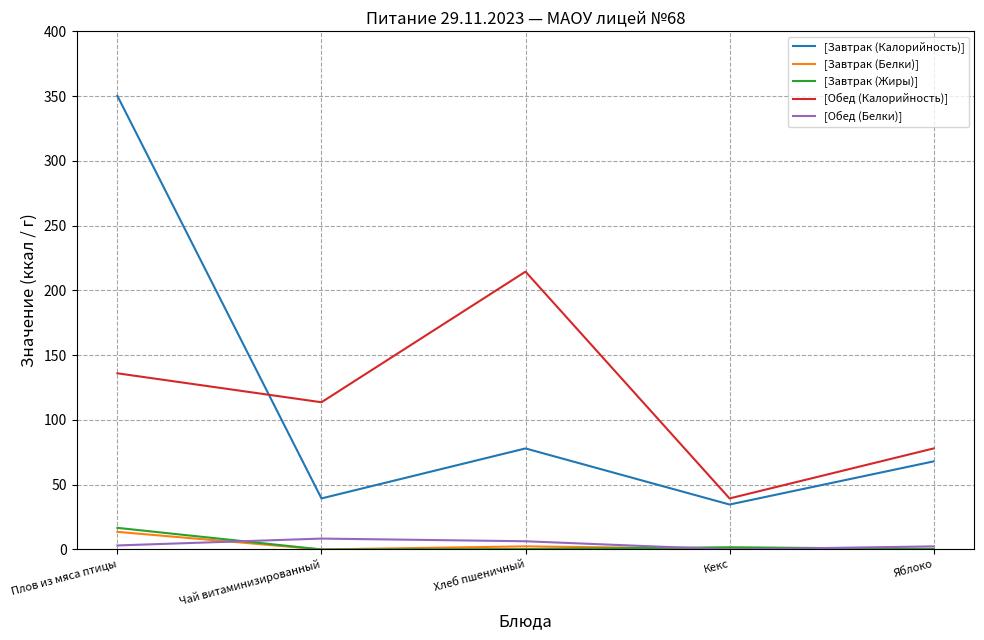

Which category has the highest value in the [Завтрак (Жиры)] series?

Плов из мяса птицы